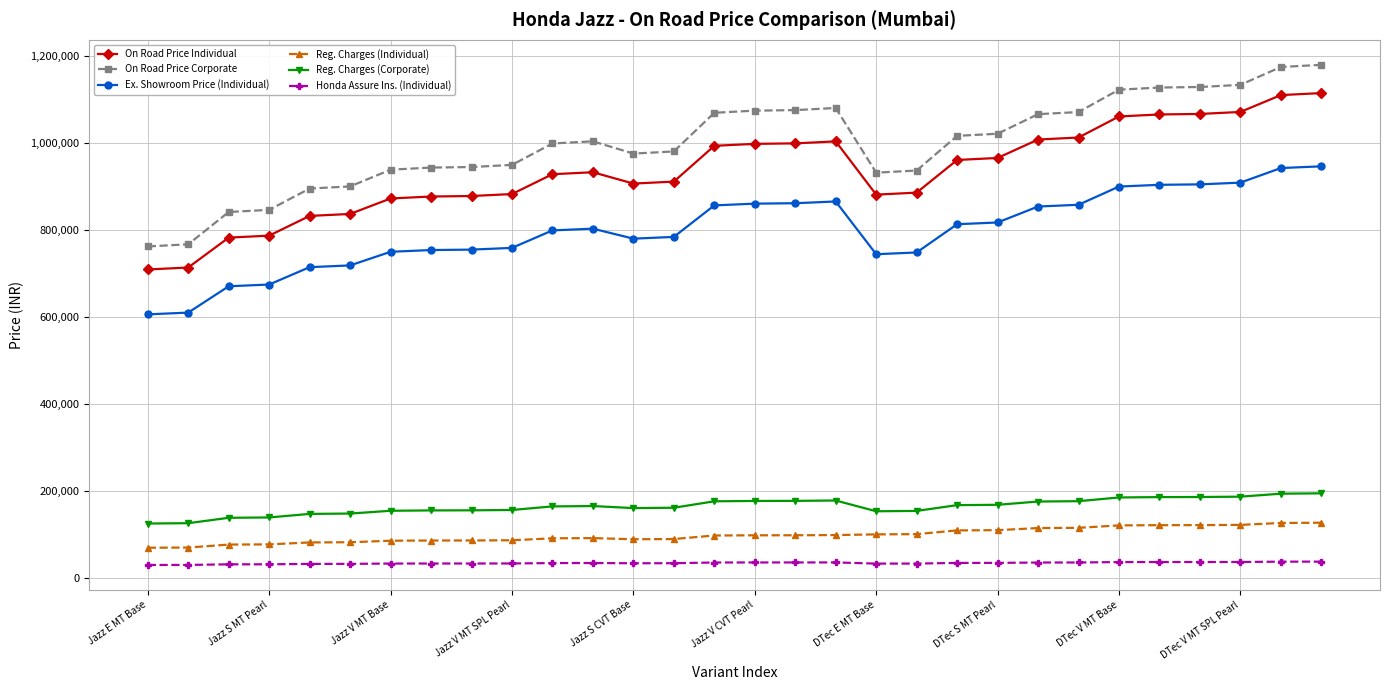

Count the number of categories in the chart.

30